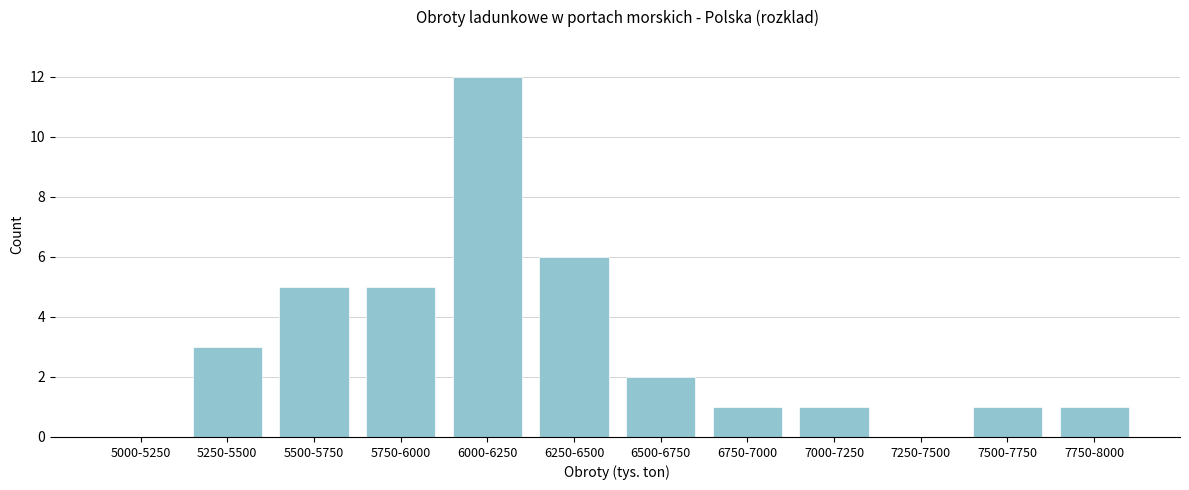

Reading left to right, list all the values displayed in this chart.

5000-5250=0	5250-5500=3	5500-5750=5	5750-6000=5	6000-6250=12	6250-6500=6	6500-6750=2	6750-7000=1	7000-7250=1	7250-7500=0	7500-7750=1	7750-8000=1